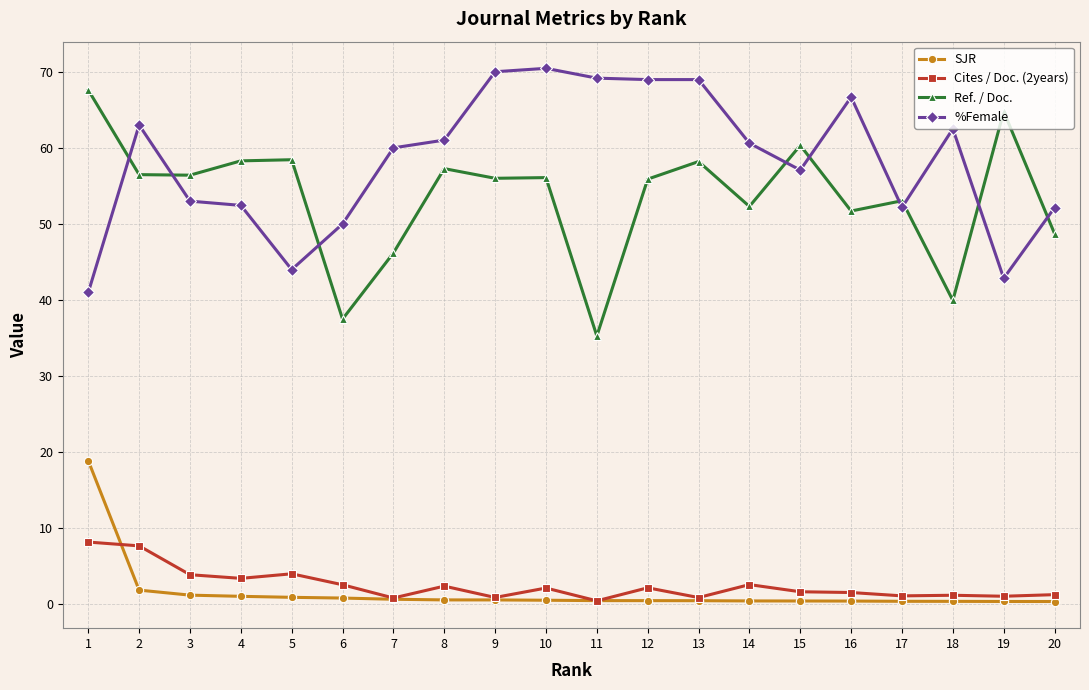

What is the average value of the SJR series?

1.6